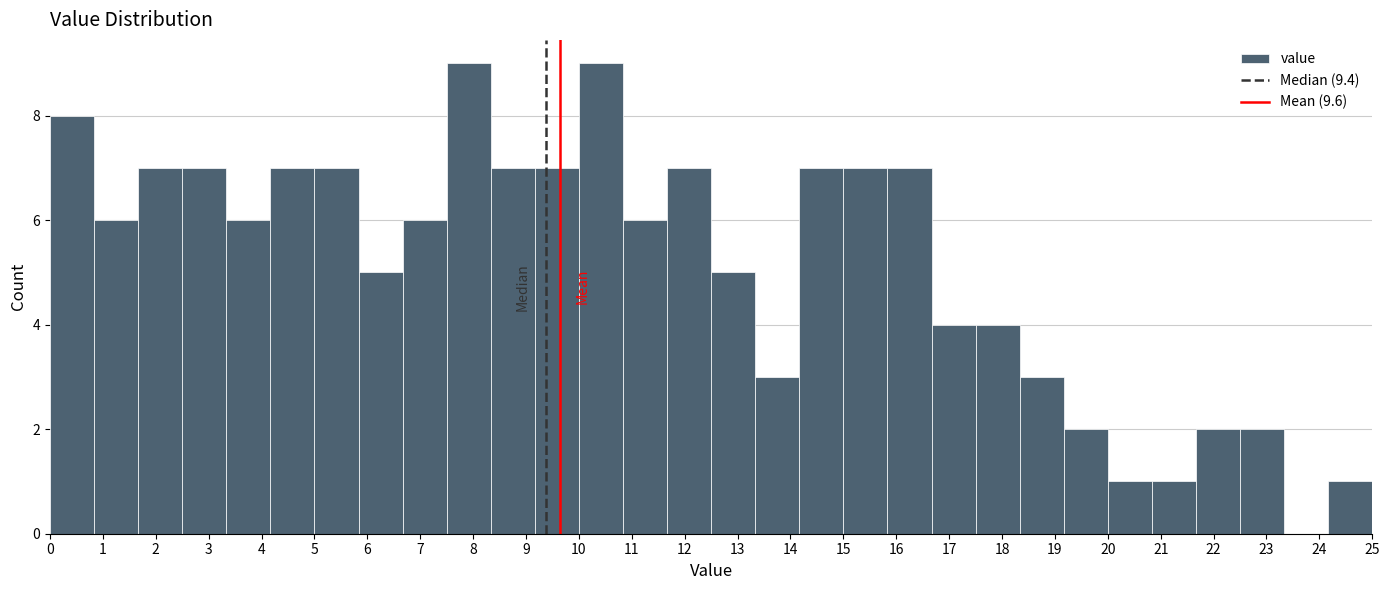

What is the height of the bar covering 18.3 to 19.2 on the x-axis? Neither the bar edges nor the heights are printed on the chart, so give them approximately, as read against the axes.

3